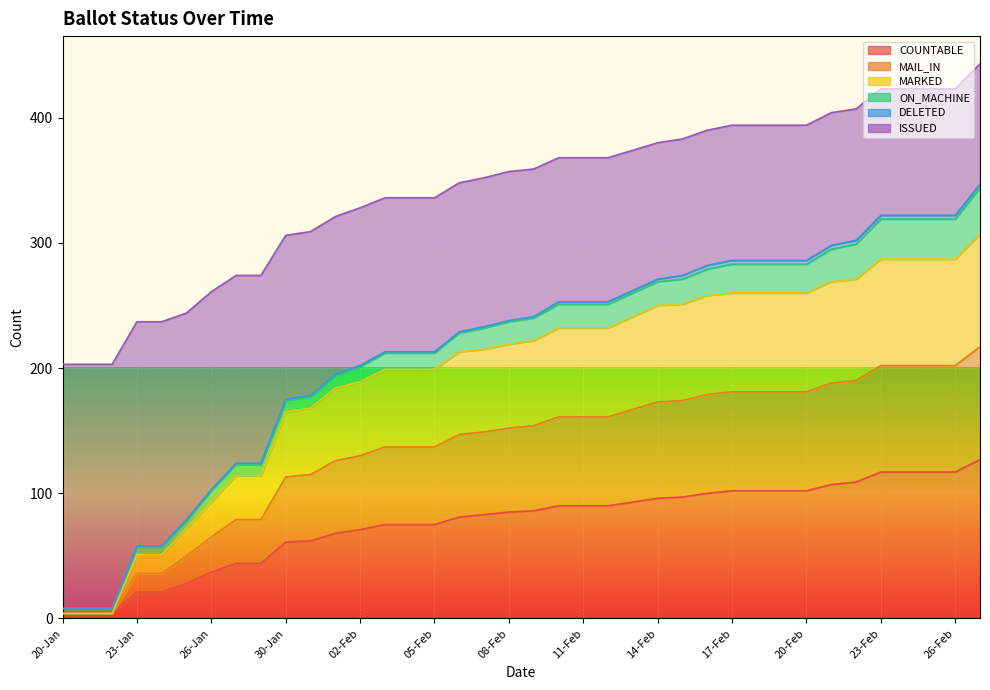

How many lines are shown in the chart?

6